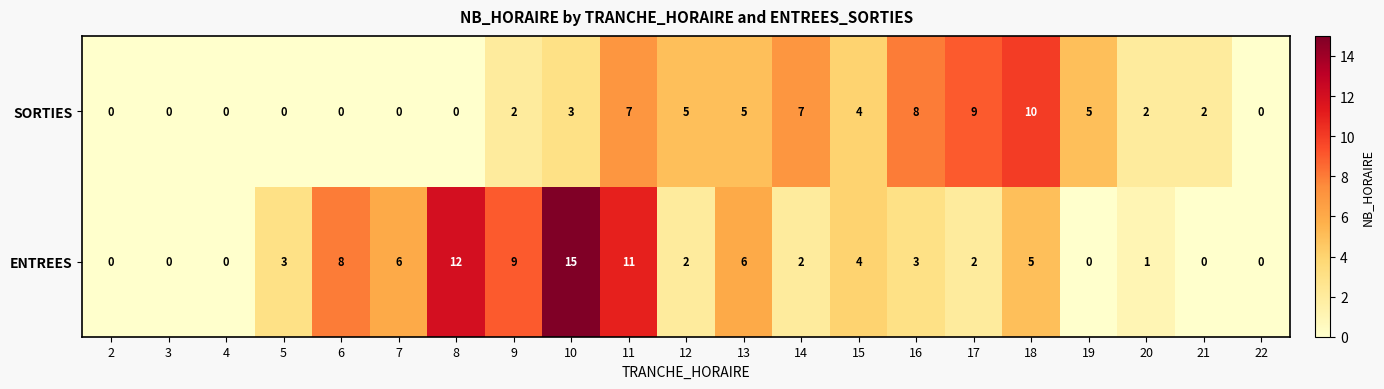

List the series in order of their overall mean, lowest first.

SORTIES, ENTREES